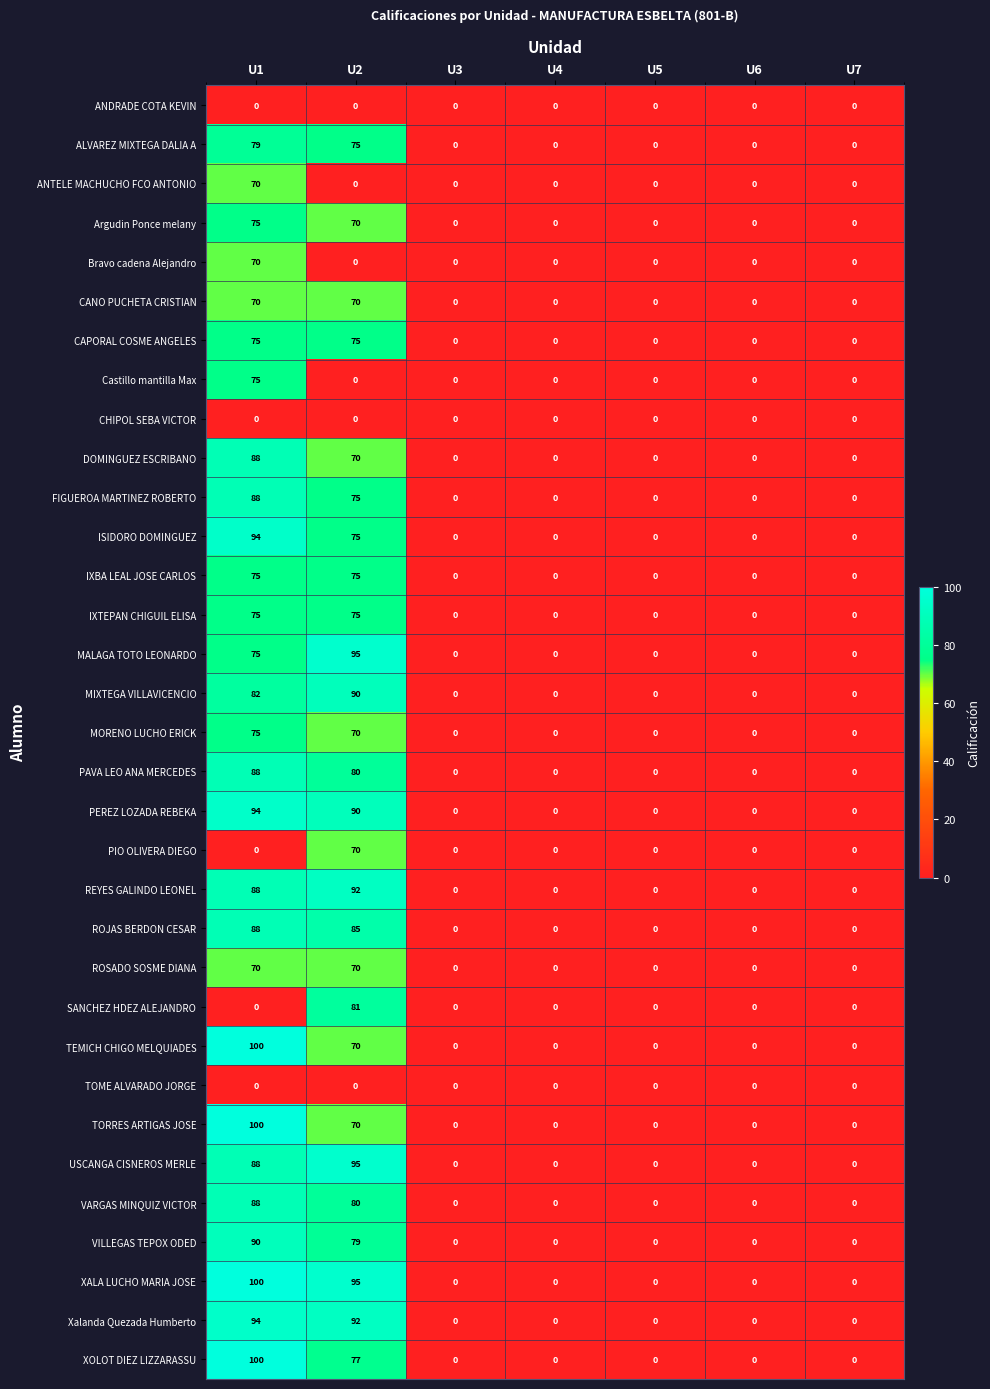

True or false: MIXTEGA VILLAVICENCIO has a value of 0 at U4.

True